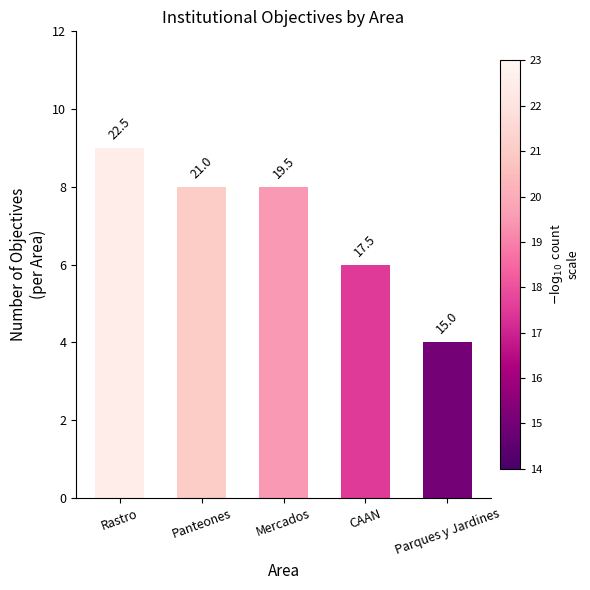

Does the chart contain any negative values?

No